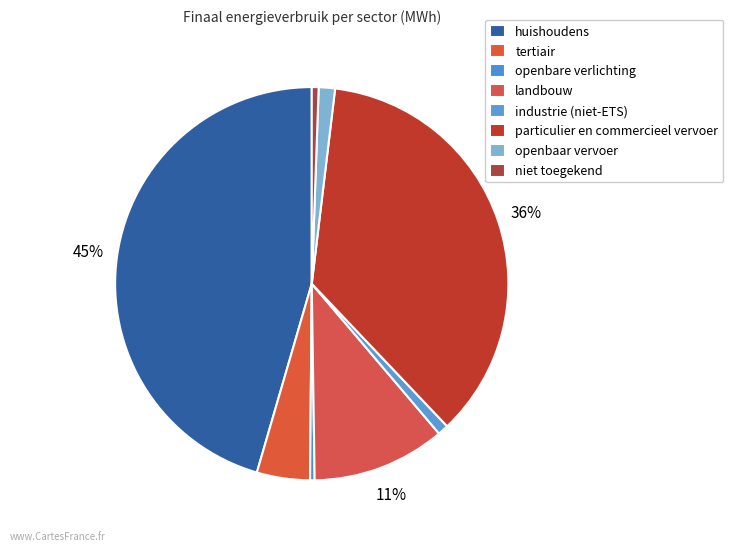

How many slices are in this pie chart?

8